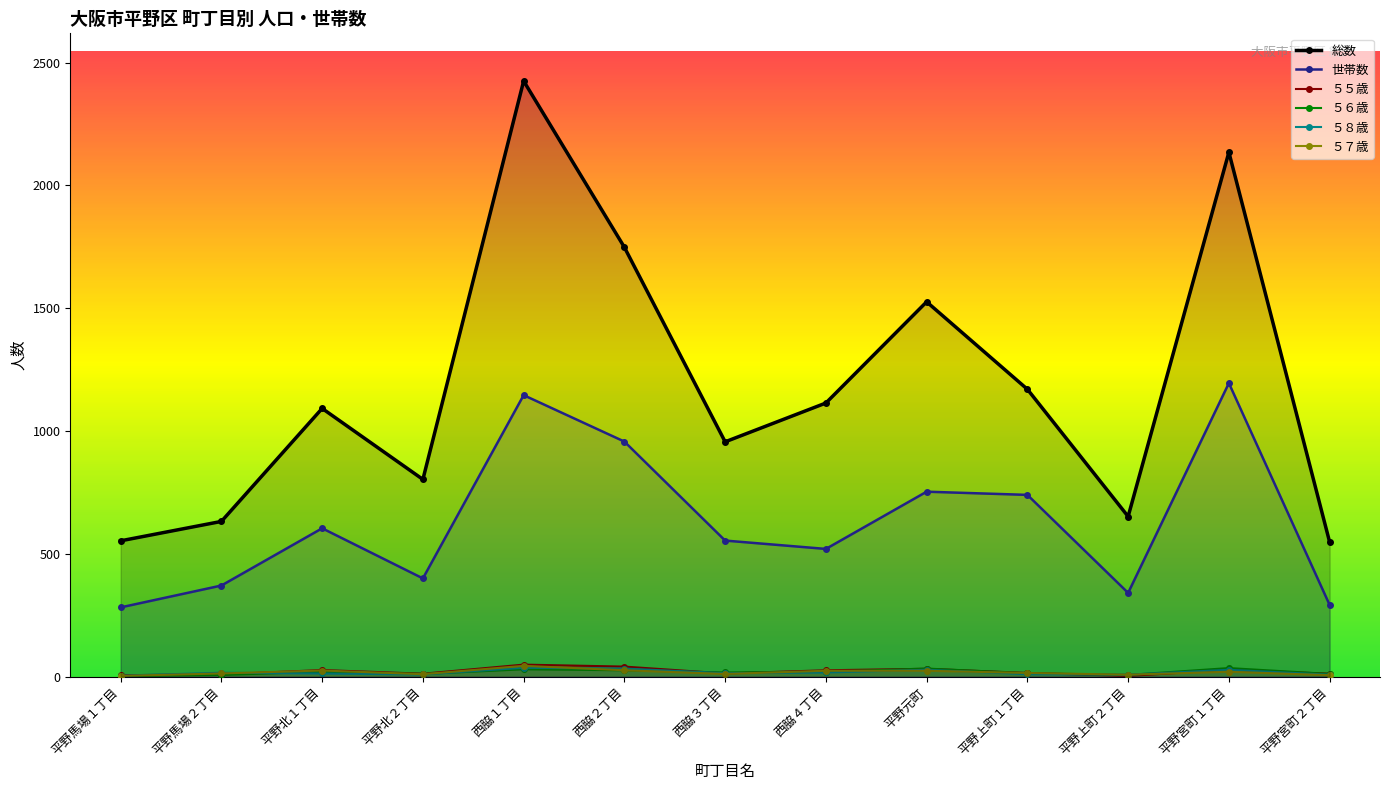

What is the lowest value of the ５５歳 series?

3